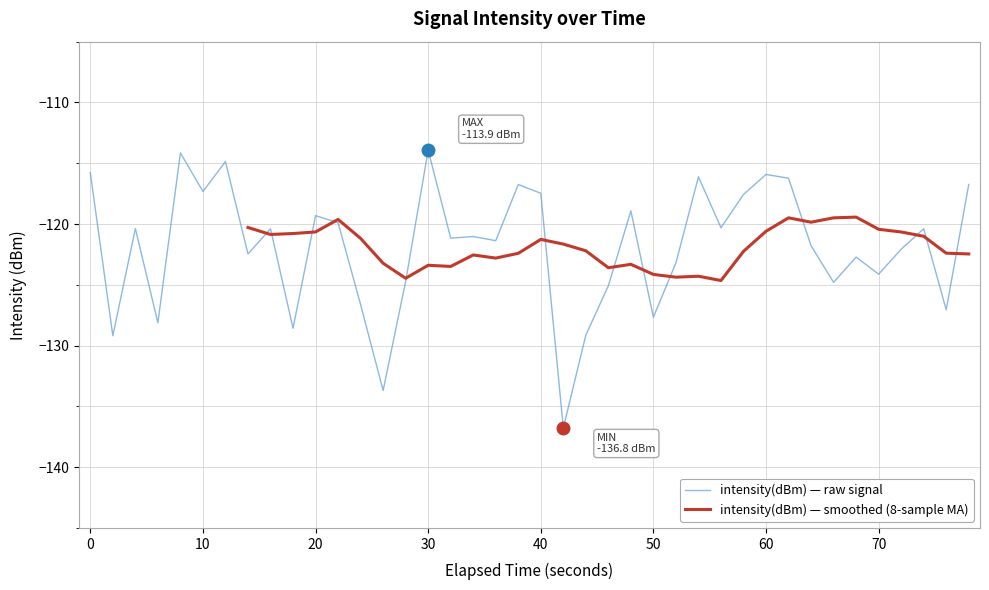

Is it true that intensity(dBm) — raw signal equals -115.8 at 0?

True